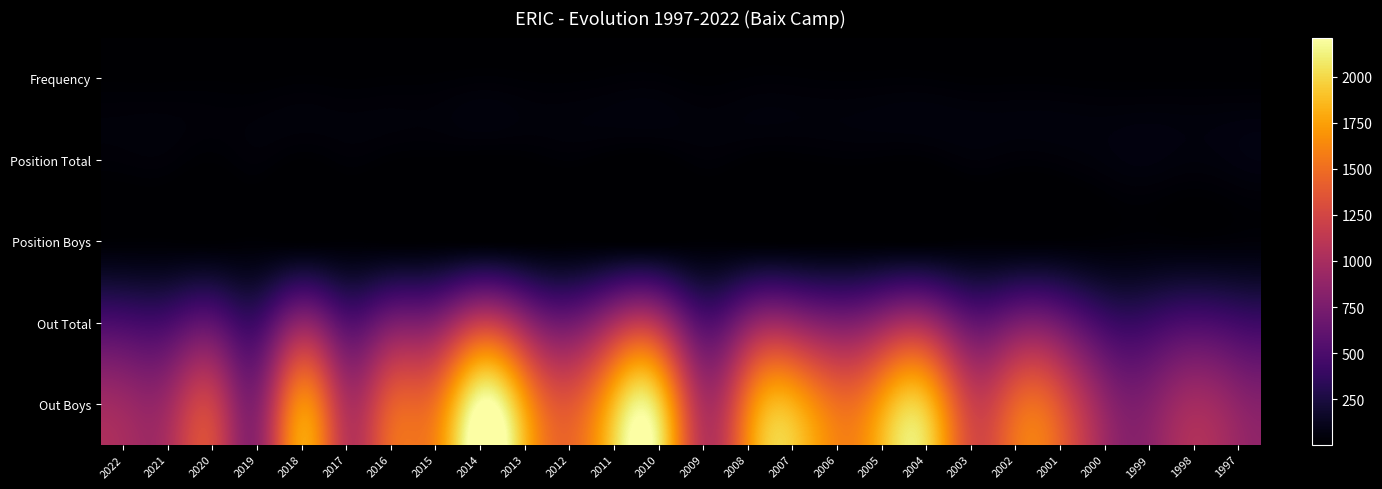

Reading right to left, transcribe all the data shown in this chart.

Frequency: 1997=6	1998=7	1999=6	2000=7	2001=11	2002=13	2003=12	2004=19	2005=19	2006=17	2007=21	2008=20	2009=13	2010=24	2011=22	2012=15	2013=17	2014=22	2015=15	2016=13	2017=10	2018=14	2019=7	2020=9	2021=7	2022=7
Position Total: 1997=60	1998=48	1999=58	2000=49	2001=35	2002=30	2003=38	2004=18	2005=17	2006=19	2007=11	2008=15	2009=29	2010=5	2011=6	2012=22	2013=9	2014=4	2015=9	2016=14	2017=27	2018=11	2019=32	2020=15	2021=33	2022=32
Position Boys: 1997=33	1998=27	1999=32	2000=24	2001=19	2002=17	2003=21	2004=7	2005=8	2006=8	2007=5	2008=8	2009=16	2010=3	2011=3	2012=9	2013=4	2014=3	2015=7	2016=6	2017=16	2018=7	2019=19	2020=9	2021=16	2022=17
Out Total: 1997=439	1998=494	1999=415	2000=441	2001=681	2002=732	2003=638	2004=963	2005=892	2006=765	2007=893	2008=808	2009=541	2010=1037	2011=993	2012=697	2013=901	2014=1165	2015=813	2016=730	2017=552	2018=846	2019=434	2020=584	2021=479	2022=476
Out Boys: 1997=857	1998=972	1999=797	2000=885	2001=1332	2002=1424	2003=1220	2004=1889	2005=1742	2006=1510	2007=1815	2008=1544	2009=1031	2010=1979	2011=1866	2012=1365	2013=1753	2014=2213	2015=1535	2016=1384	2017=1047	2018=1649	2019=816	2020=1186	2021=951	2022=932